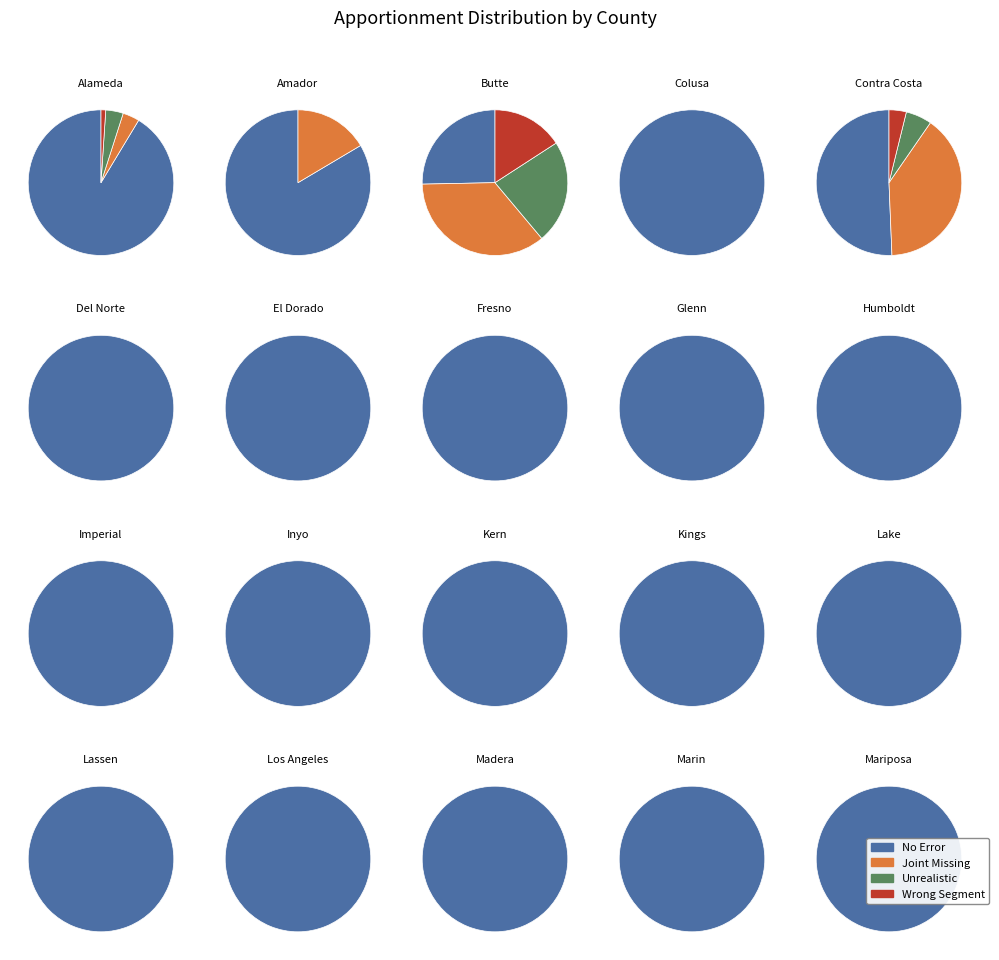

The 2 slice represents 8% of the pie. True or false?

False